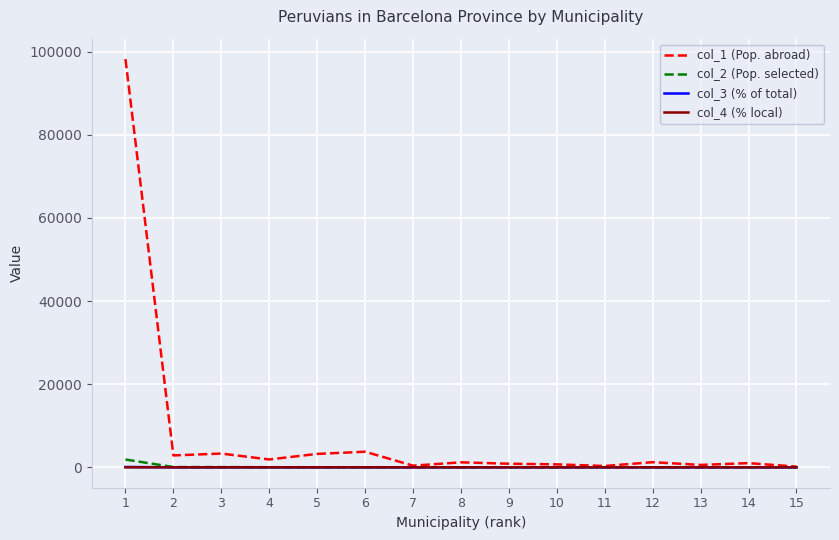

What are all the series names shown in the legend?

col_1 (Pop. abroad), col_2 (Pop. selected), col_3 (% of total), col_4 (% local)